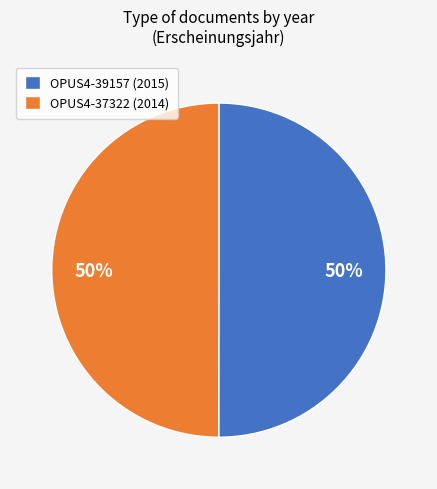

To the nearest percent, what portion does OPUS4-39157 represent?

50%